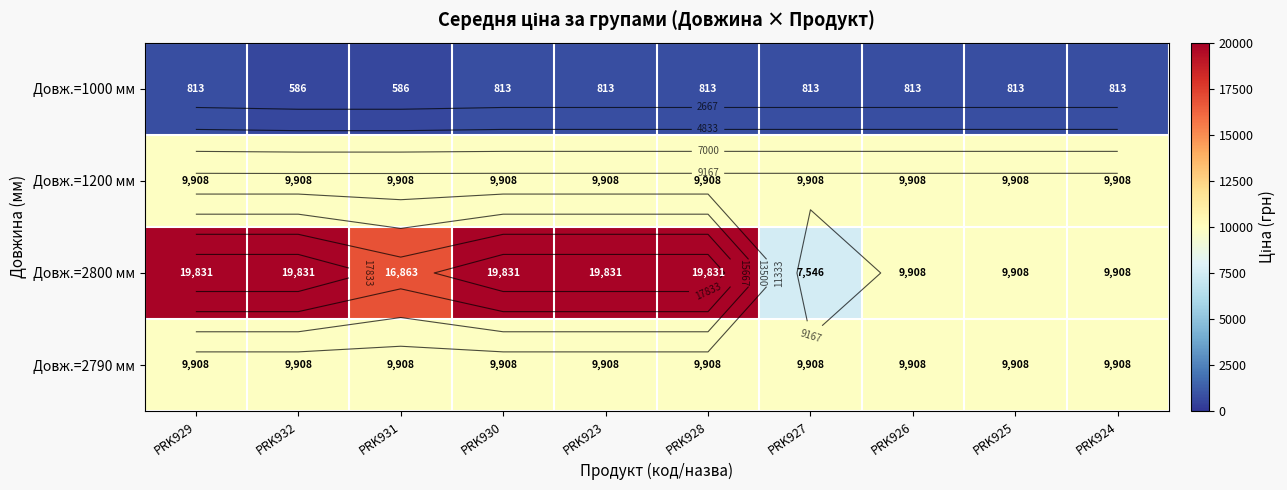

At how many categories does at least one series exceed 3865?

10